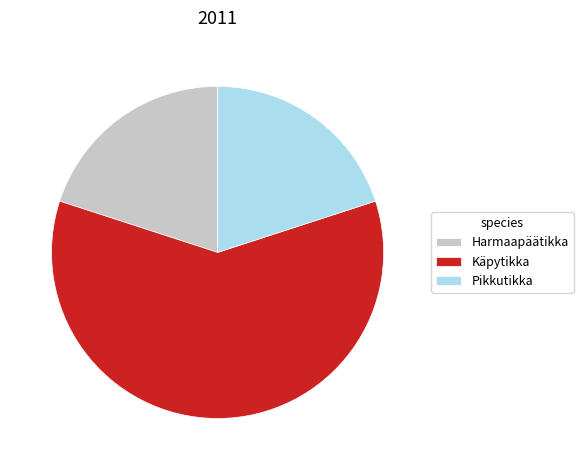

True or false: Pikkutikka accounts for 33% of the total.

False